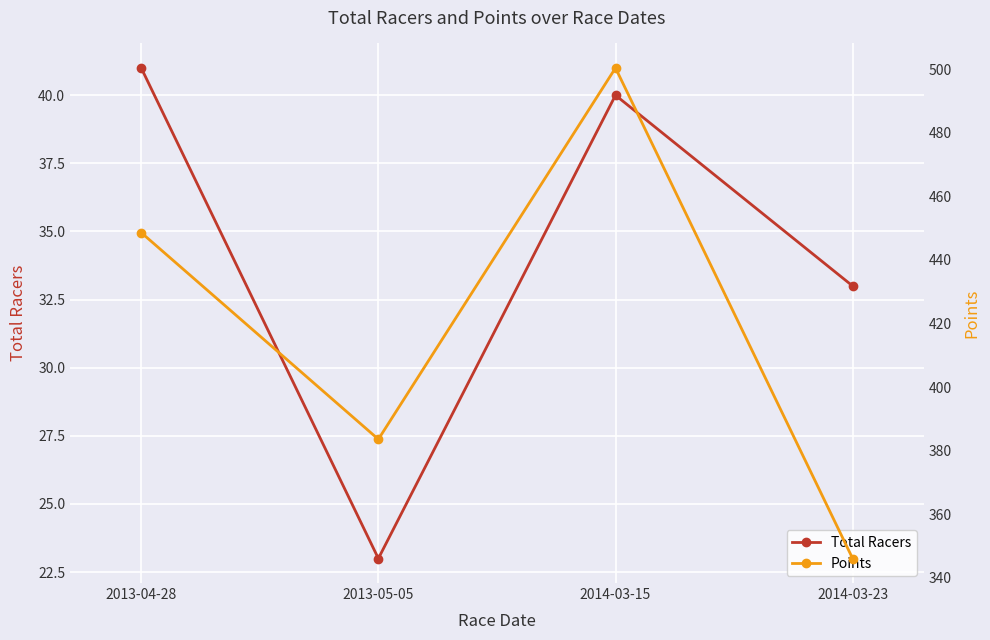

What is the label of the 1st point from the left?

2013-04-28